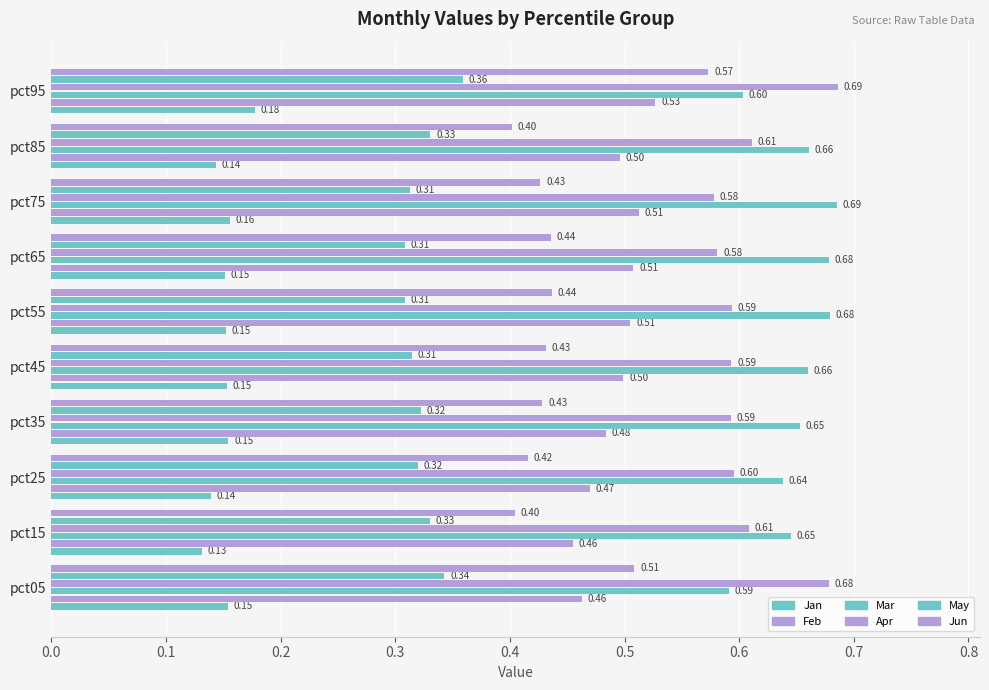

How many data points does each series have?

10